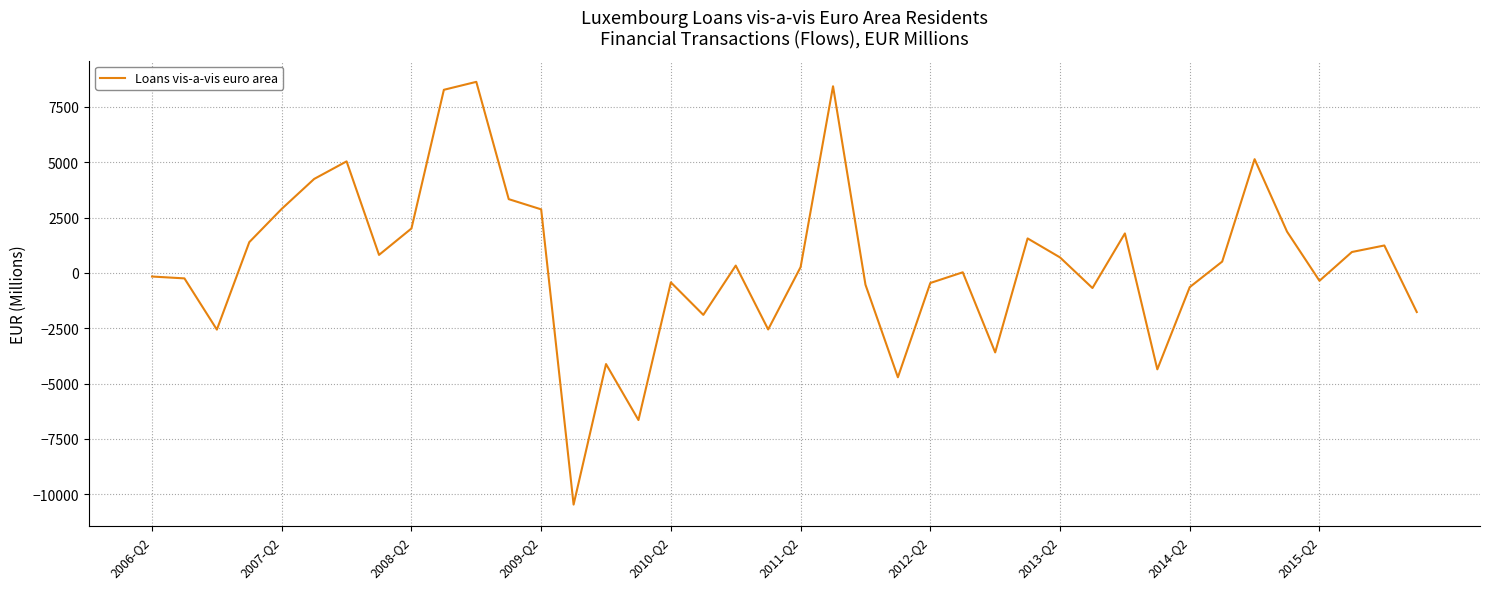

What is the maximum value shown in the chart?

8636